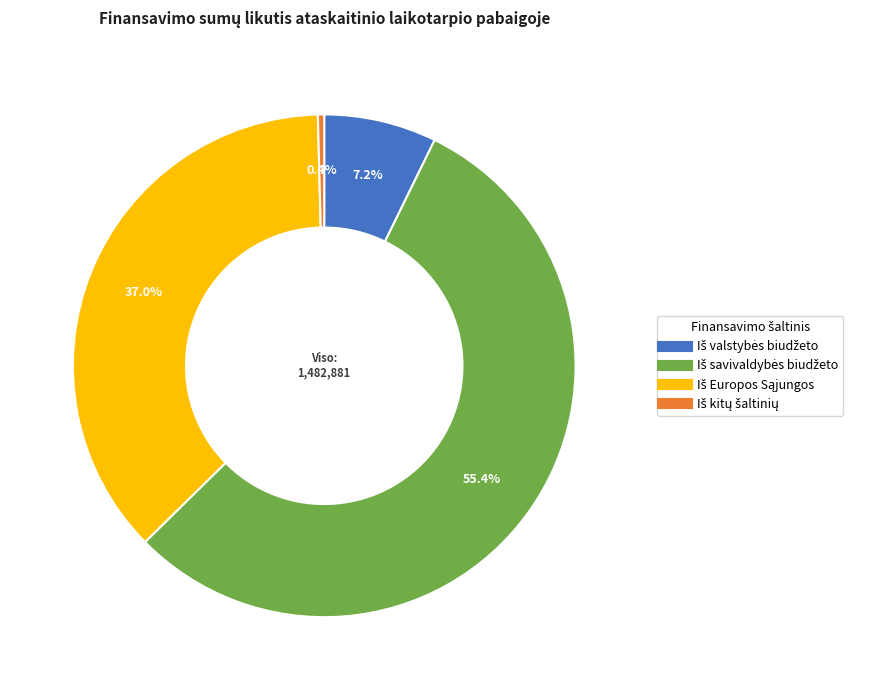

Is there any slice that represents more than half of the pie?

Yes